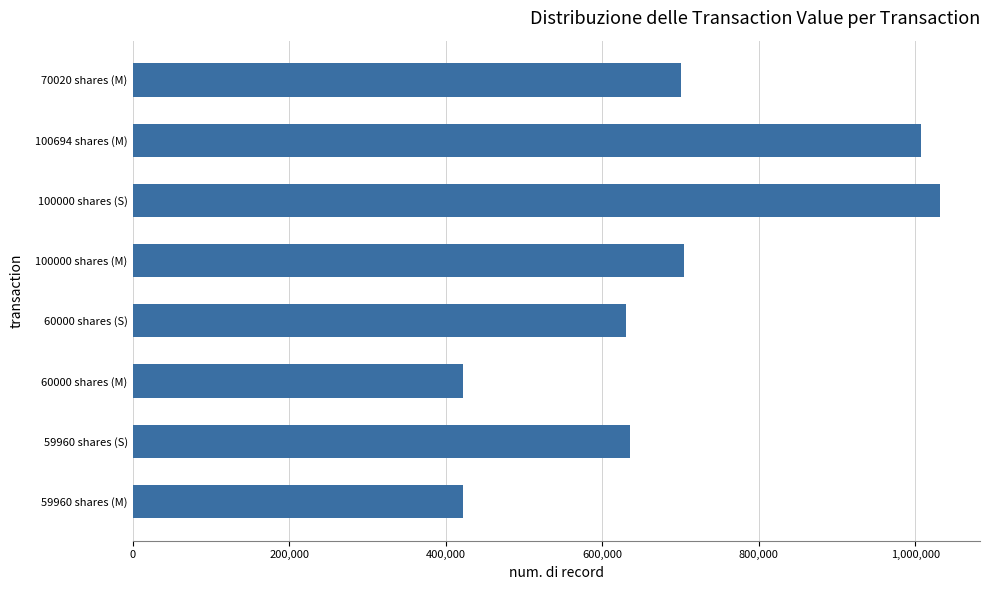

Approximately how many times larger is the value at 59960 shares (S) compared to 100694 shares (M)?

0.6